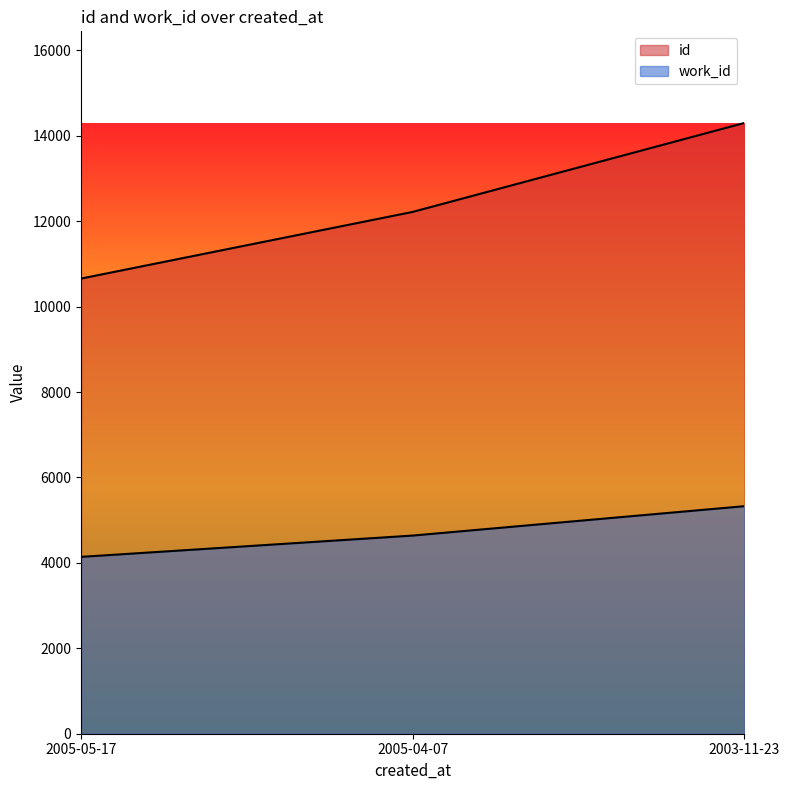

Reading left to right, transcribe all the data shown in this chart.

id: 10658	12219	14302
work_id: 4141	4640	5328